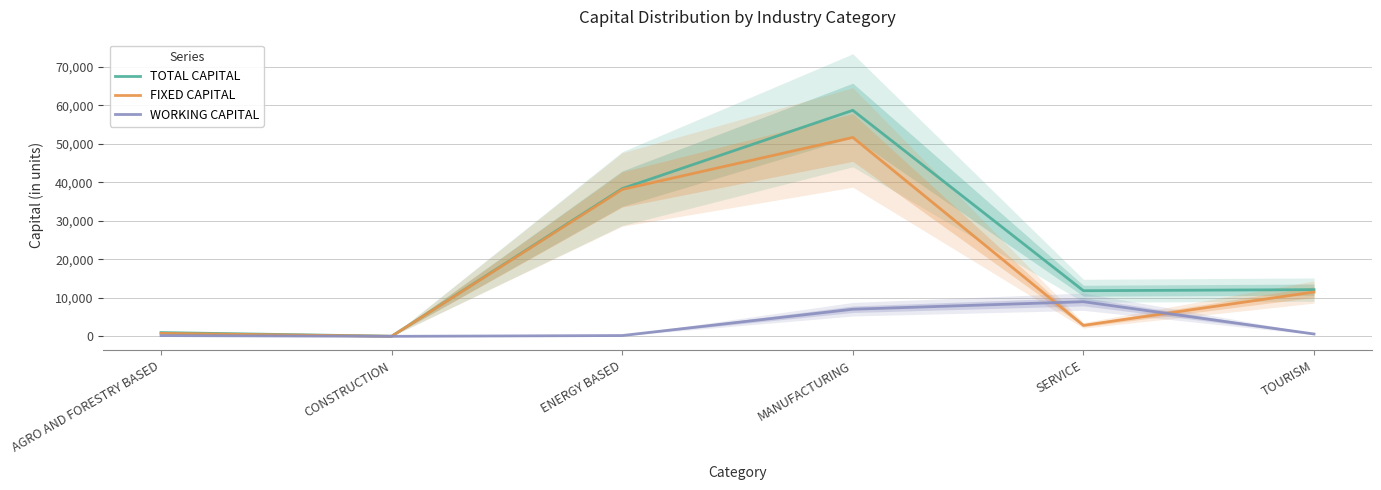

The TOTAL CAPITAL series shows 16362.0 at TOURISM. True or false?

False